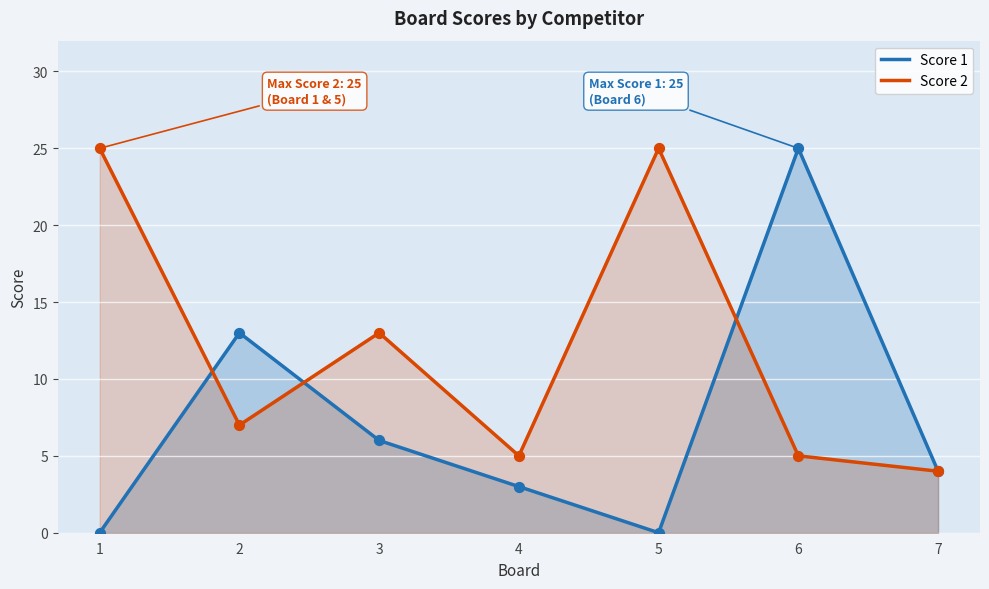

Which series reaches the minimum Y coordinate?

Score 1